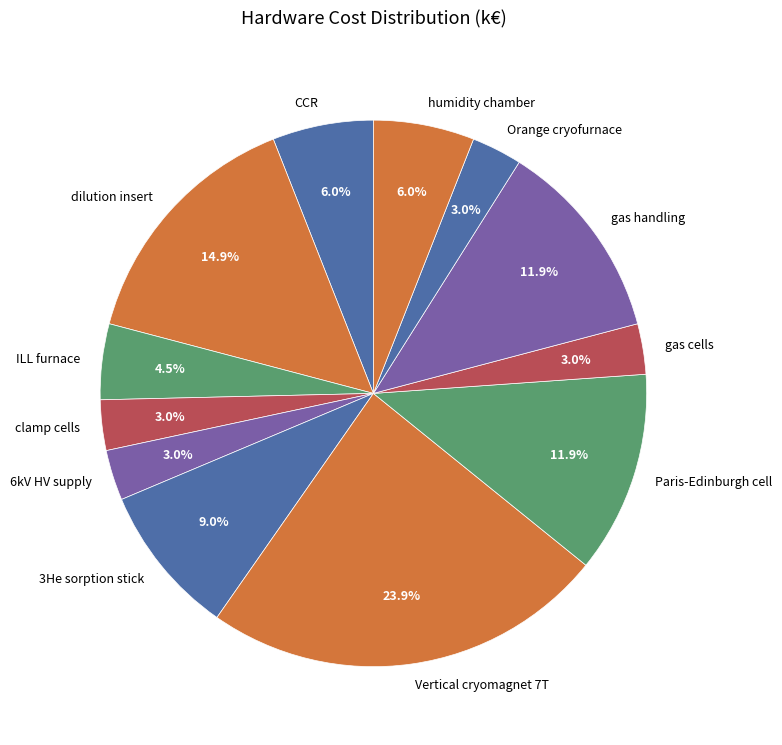

Which category has the biggest portion of the pie?

Vertical cryomagnet 7T